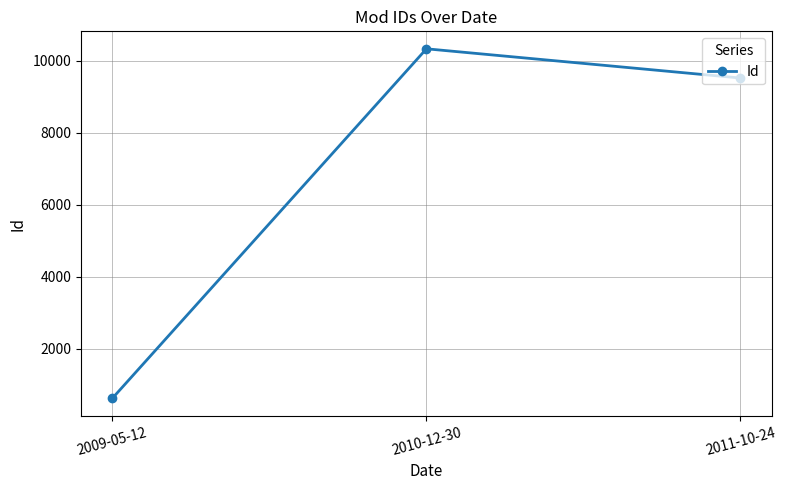

What is the label of the 3rd point from the left?

2011-10-24